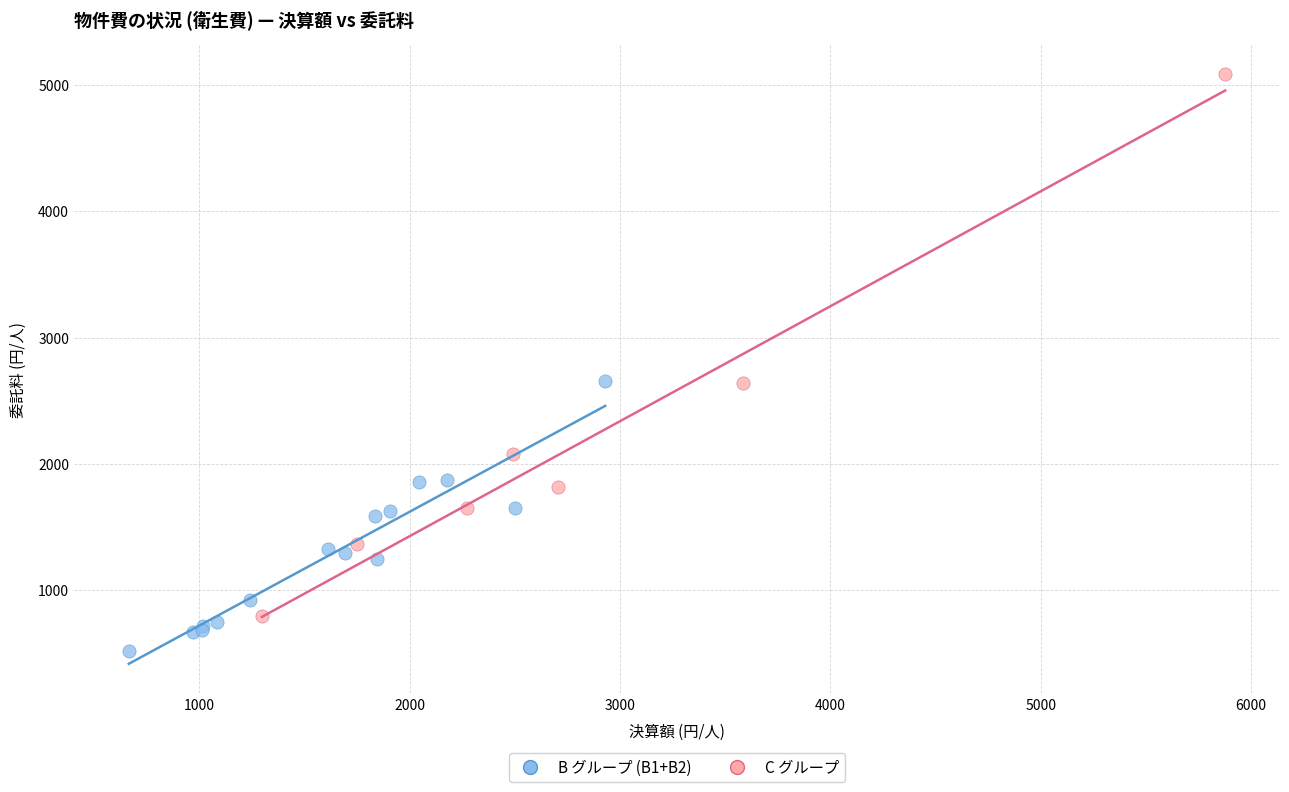

Which series has the widest spread of Y values?

C グループ